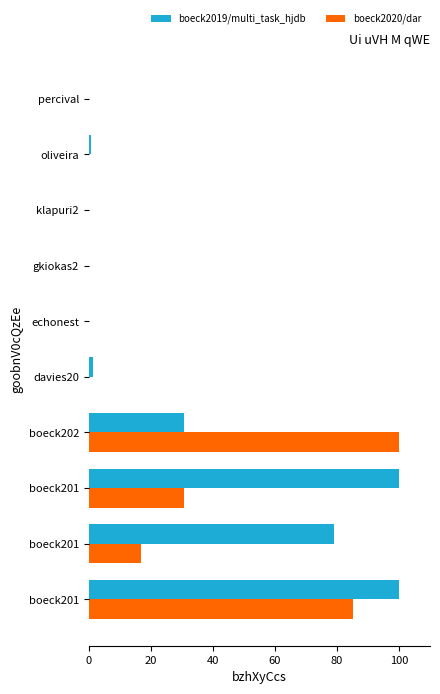

What are all the series names shown in the legend?

boeck2019/multi_task_hjdb, boeck2020/dar